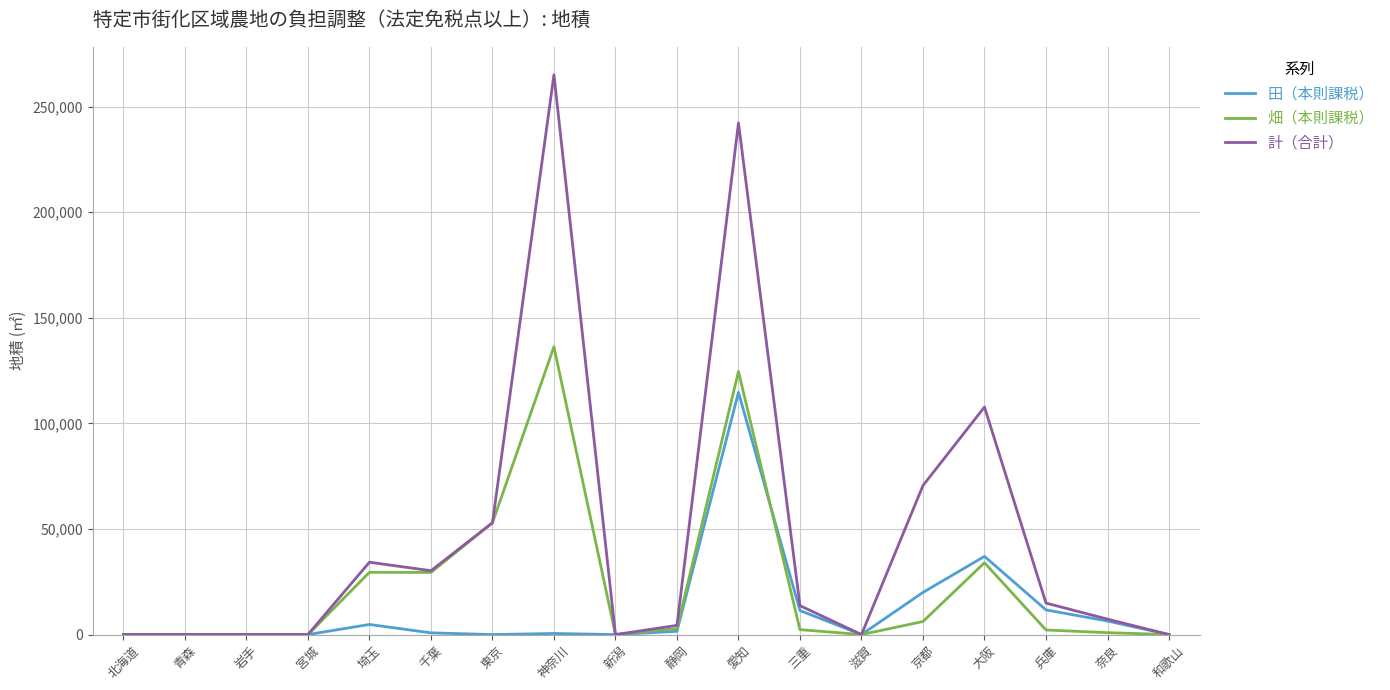

At which label is 計（合計） closest to 132533?

大阪